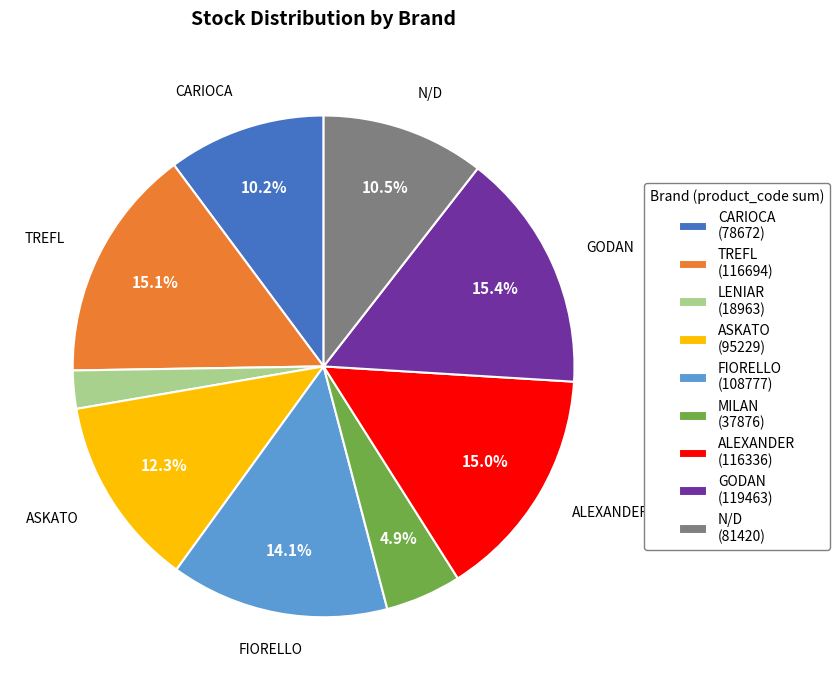

Is there any slice that represents more than half of the pie?

No